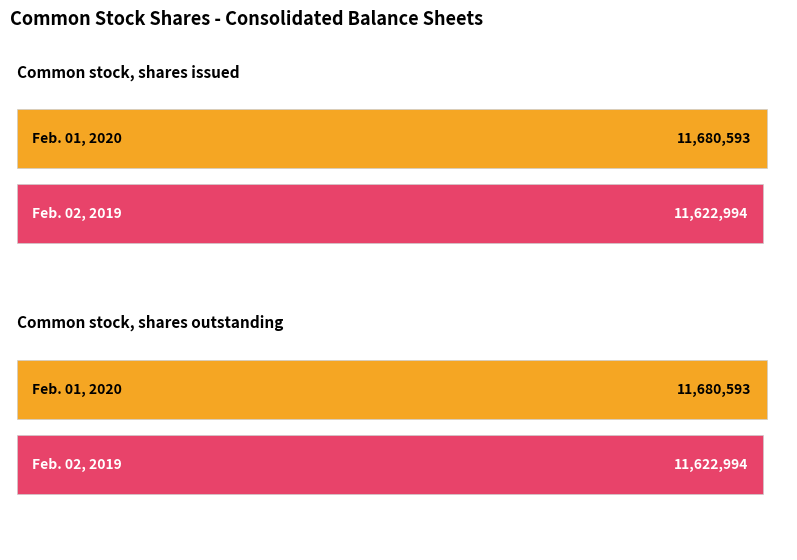

What are all the series names shown in the legend?

Feb. 01, 2020, Feb. 02, 2019